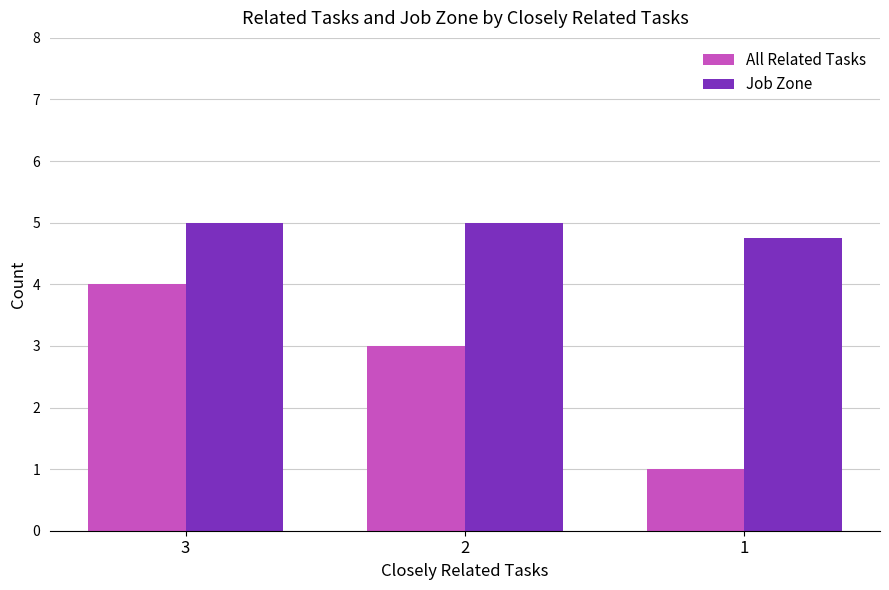

Reading left to right, list all the values displayed in this chart.

All Related Tasks: 3=4.0	2=3.0	1=1.0
Job Zone: 3=5.0	2=5.0	1=4.8